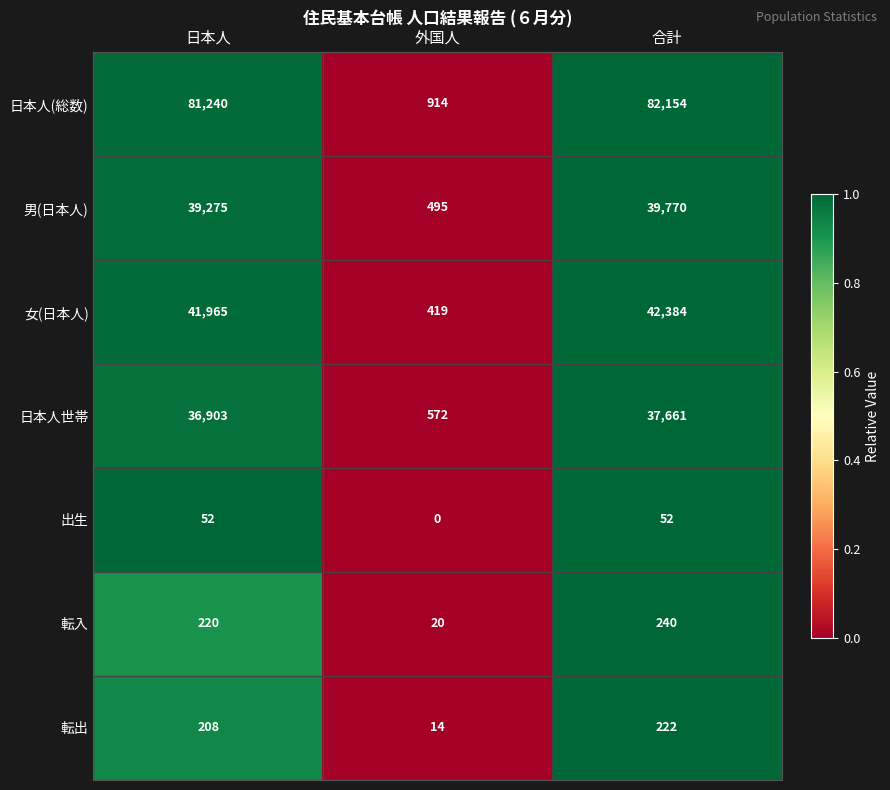

True or false: 日本人世帯 has a value of 36903 at 日本人.

True